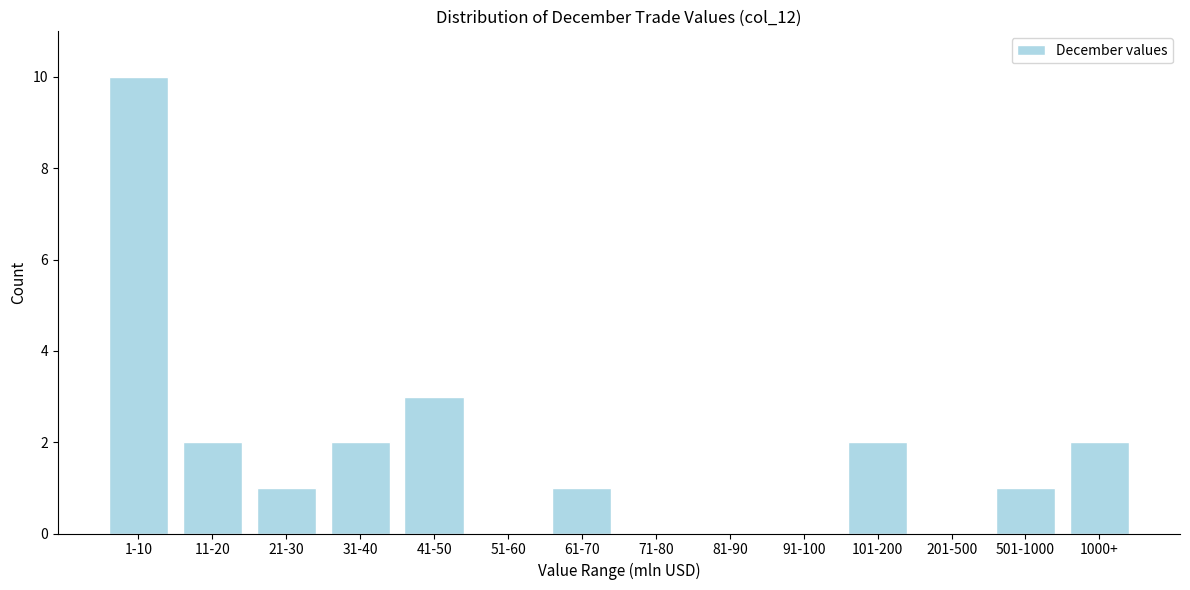

Reading left to right, list all the values displayed in this chart.

1-10=10	11-20=2	21-30=1	31-40=2	41-50=3	51-60=0	61-70=1	71-80=0	81-90=0	91-100=0	101-200=2	201-500=0	501-1000=1	1000+=2